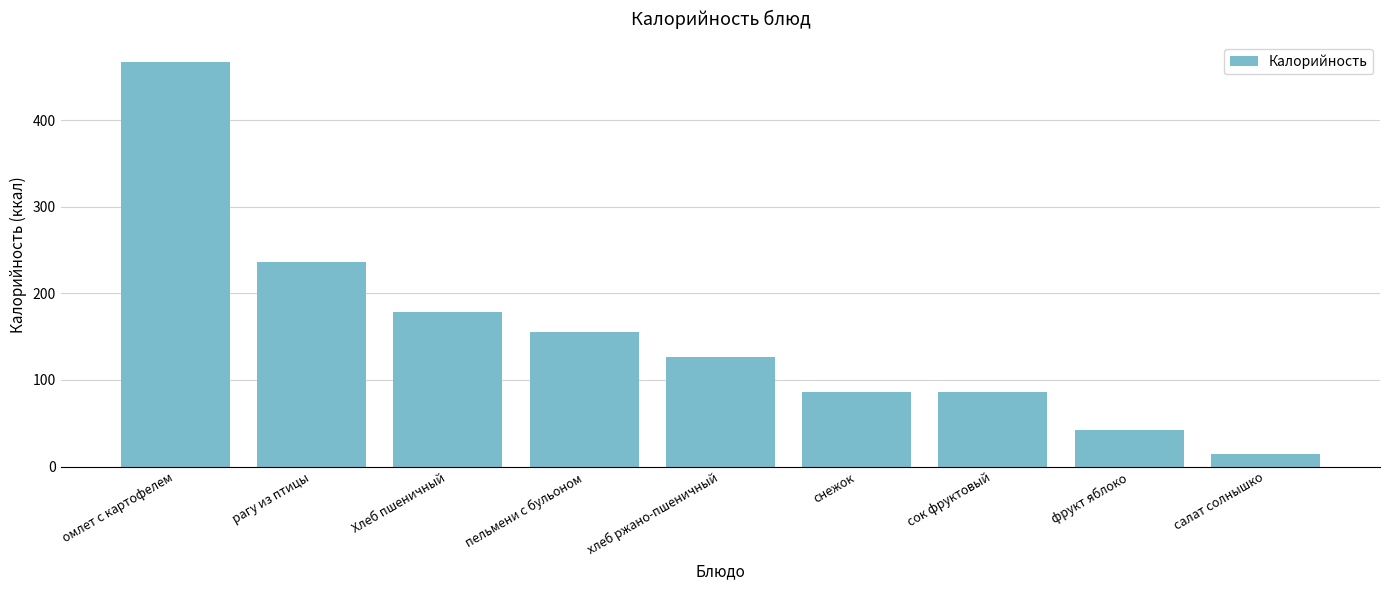

What is the difference between the values at фрукт яблоко and салат солнышко?

28.7